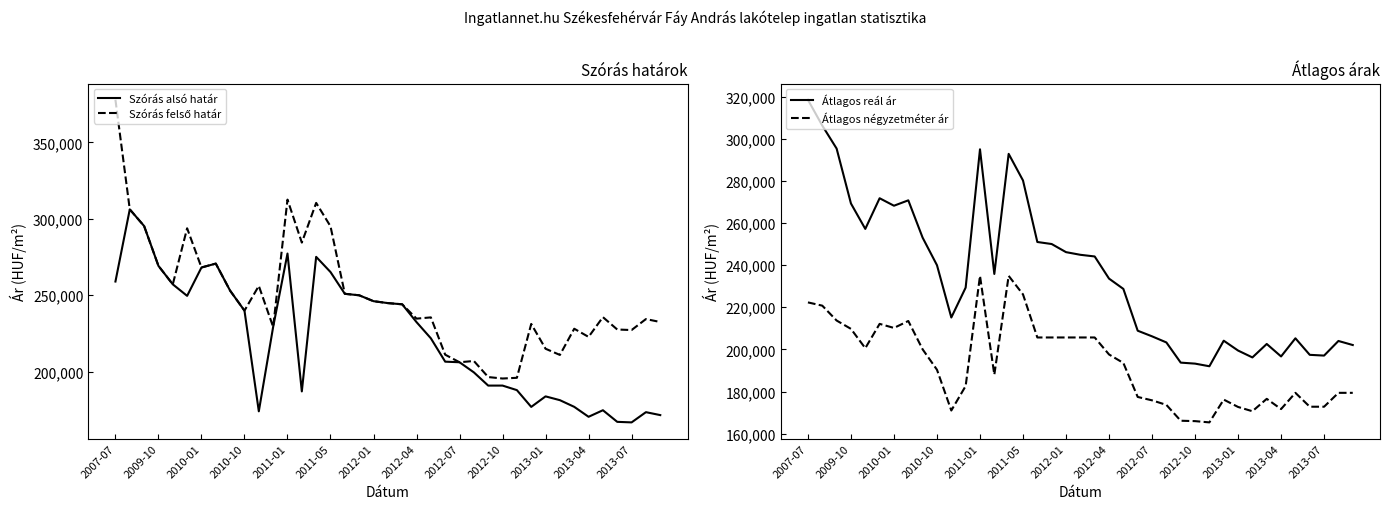

True or false: Átlagos négyzetméter ár and Átlagos reál ár cross at least once.

False